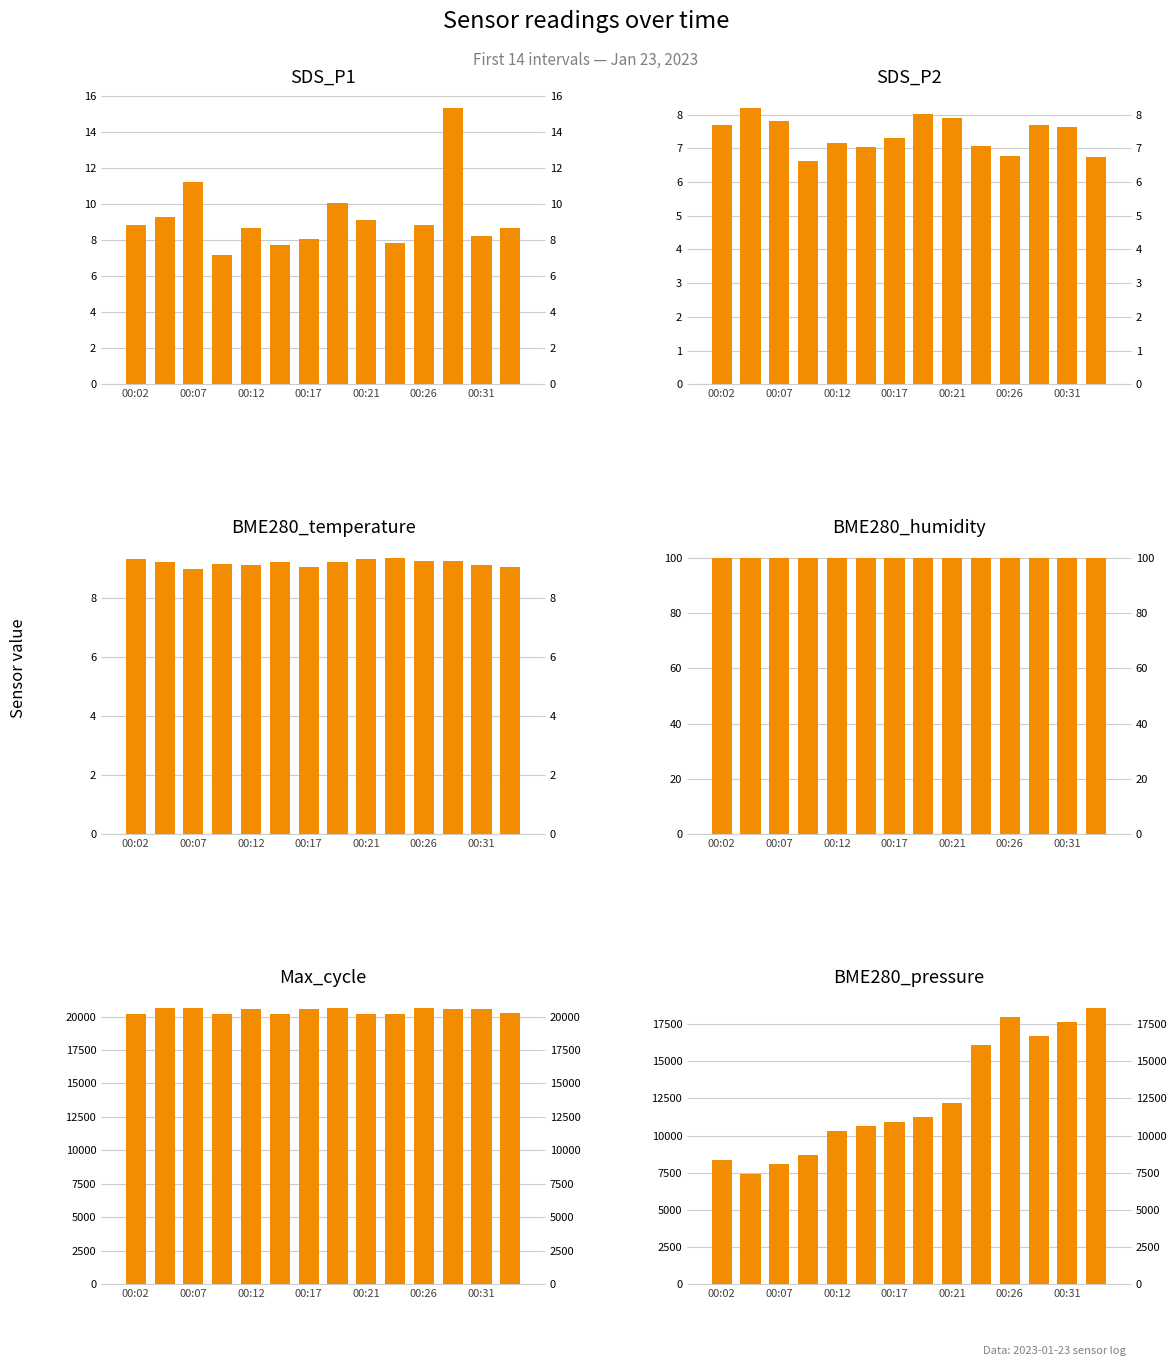

Between 00:07 and 7, which series saw the biggest shift?

BME280_pressure